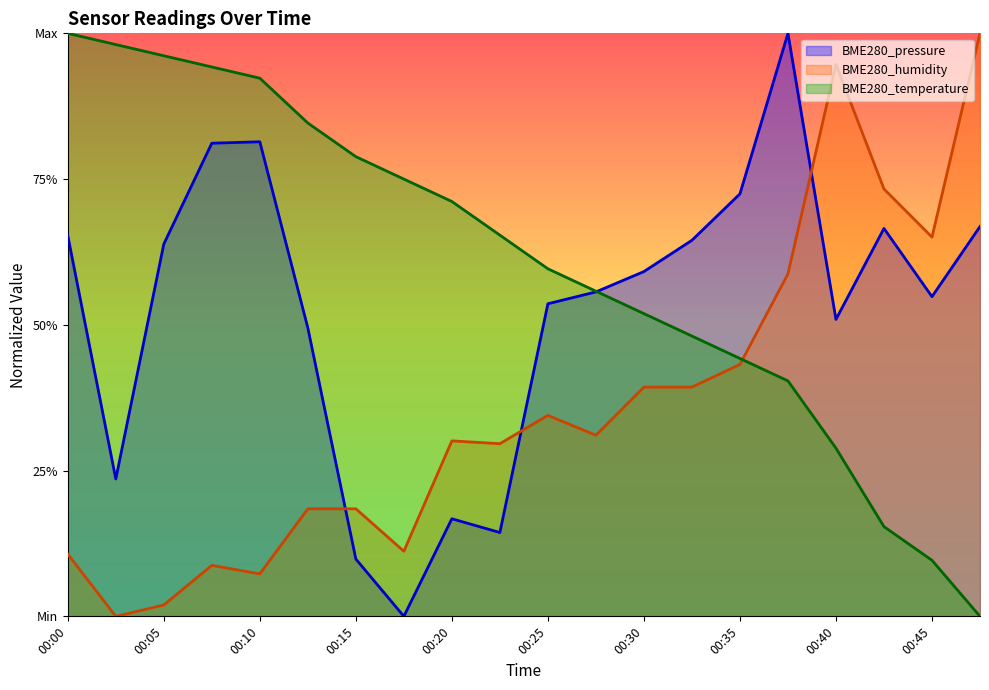

True or false: BME280_temperature and BME280_pressure cross at least once.

True